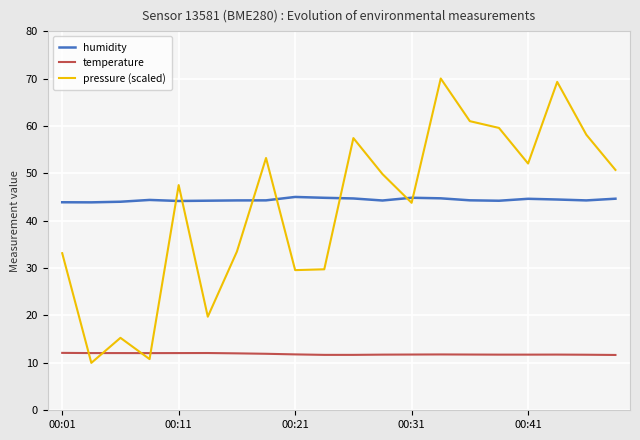

What is the average value of the humidity series?

44.4